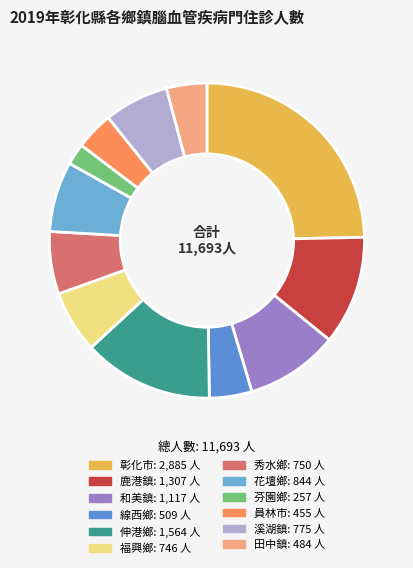

Which slice is the smallest?

芬園鄉